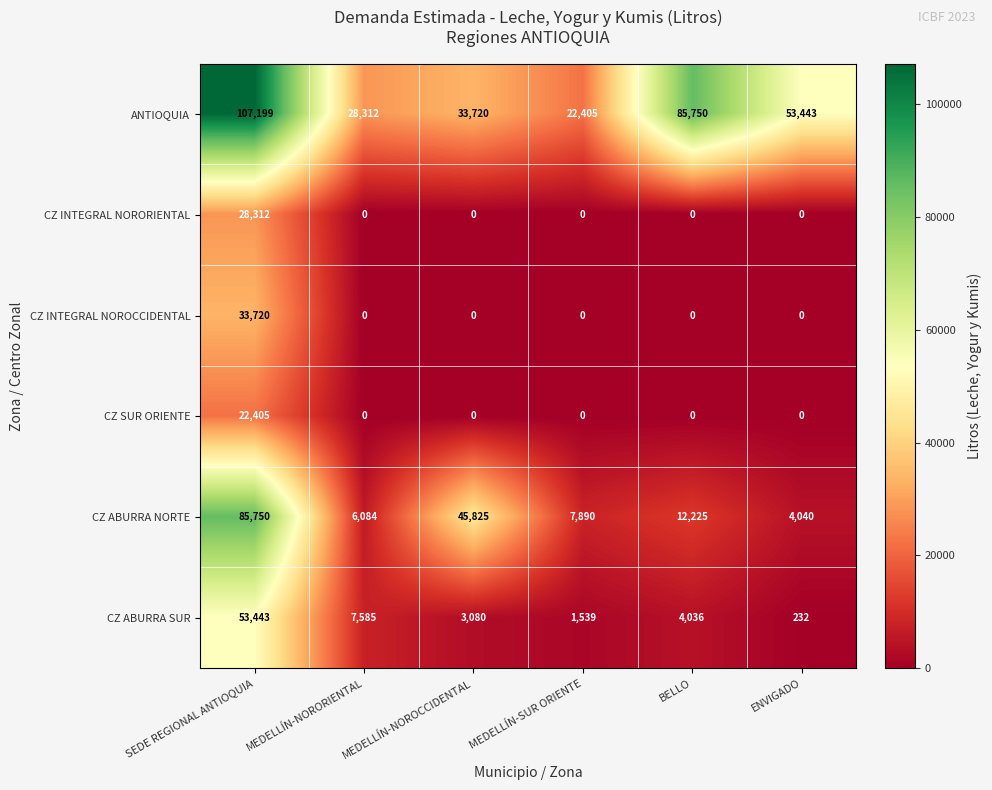

What is the difference between the highest and lowest values at SEDE REGIONAL ANTIOQUIA?

84794